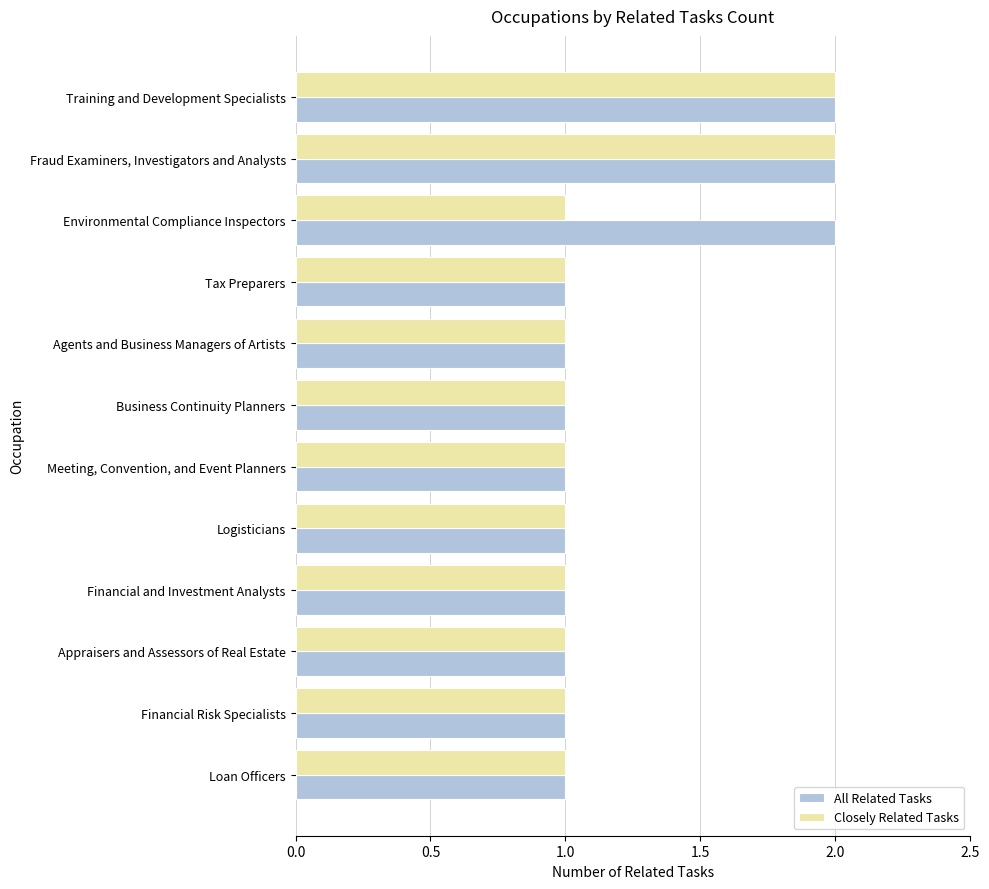

What is the sum of all Closely Related Tasks values?

14